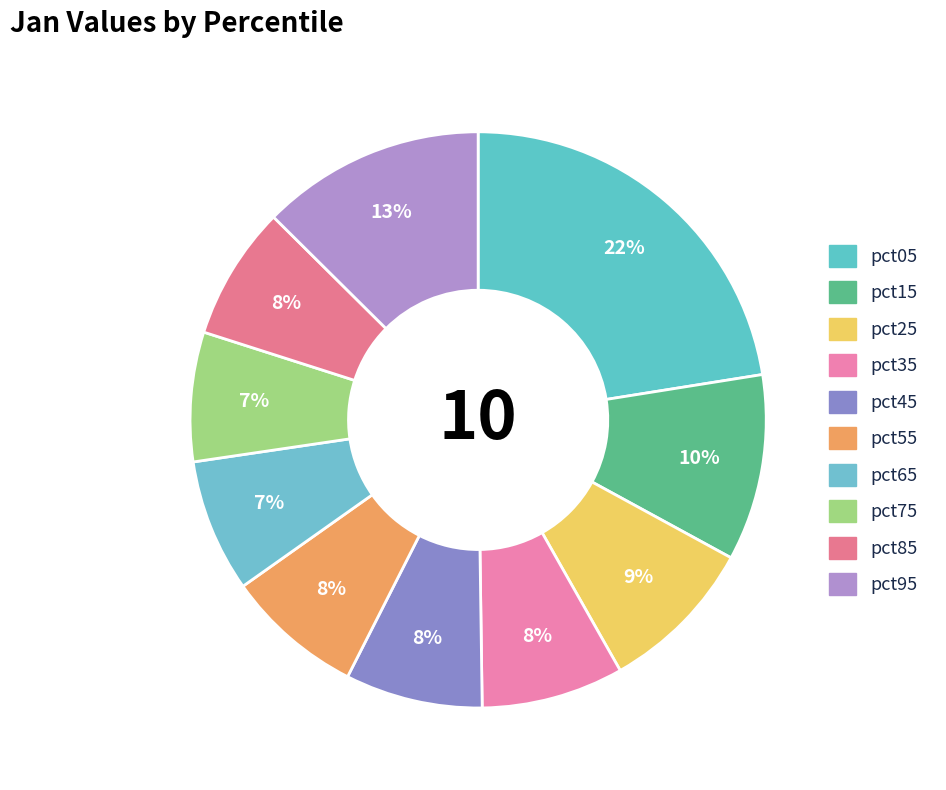

Which category has the smallest portion of the pie?

pct75